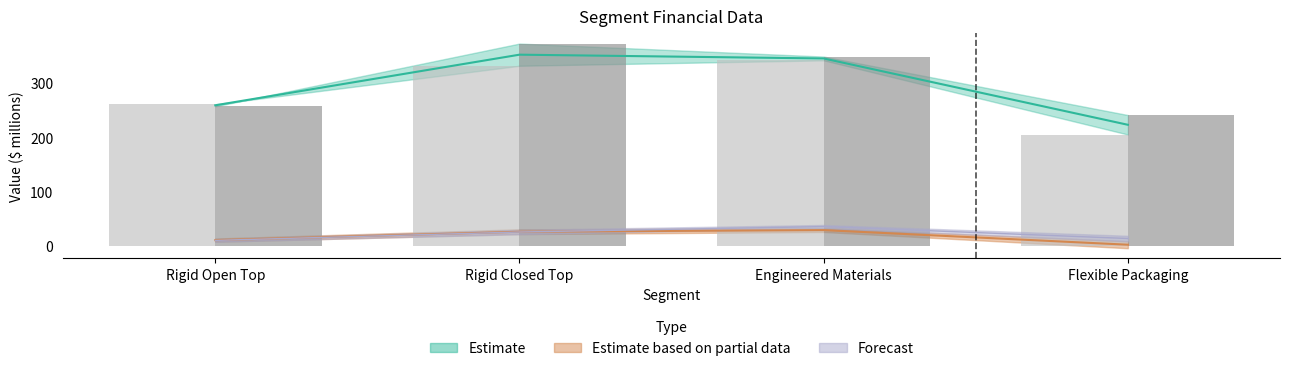

At how many categories does at least one series exceed 254?

3